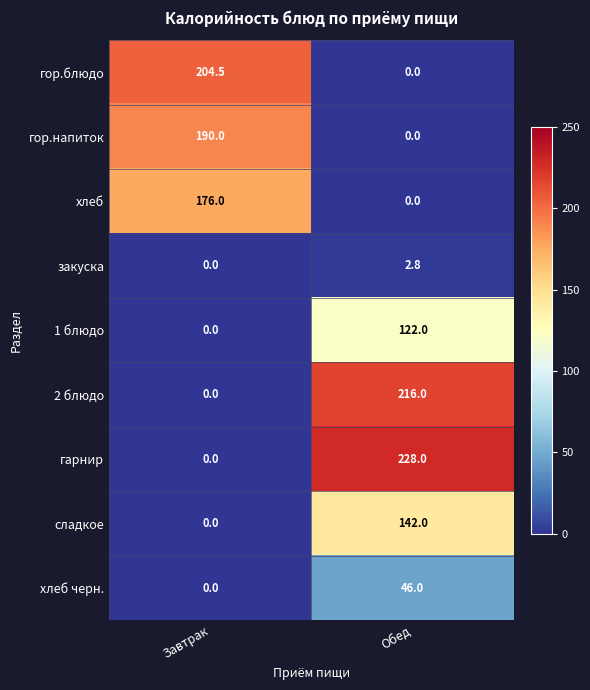

The value of гарнир at Завтрак is 0.0. True or false?

True